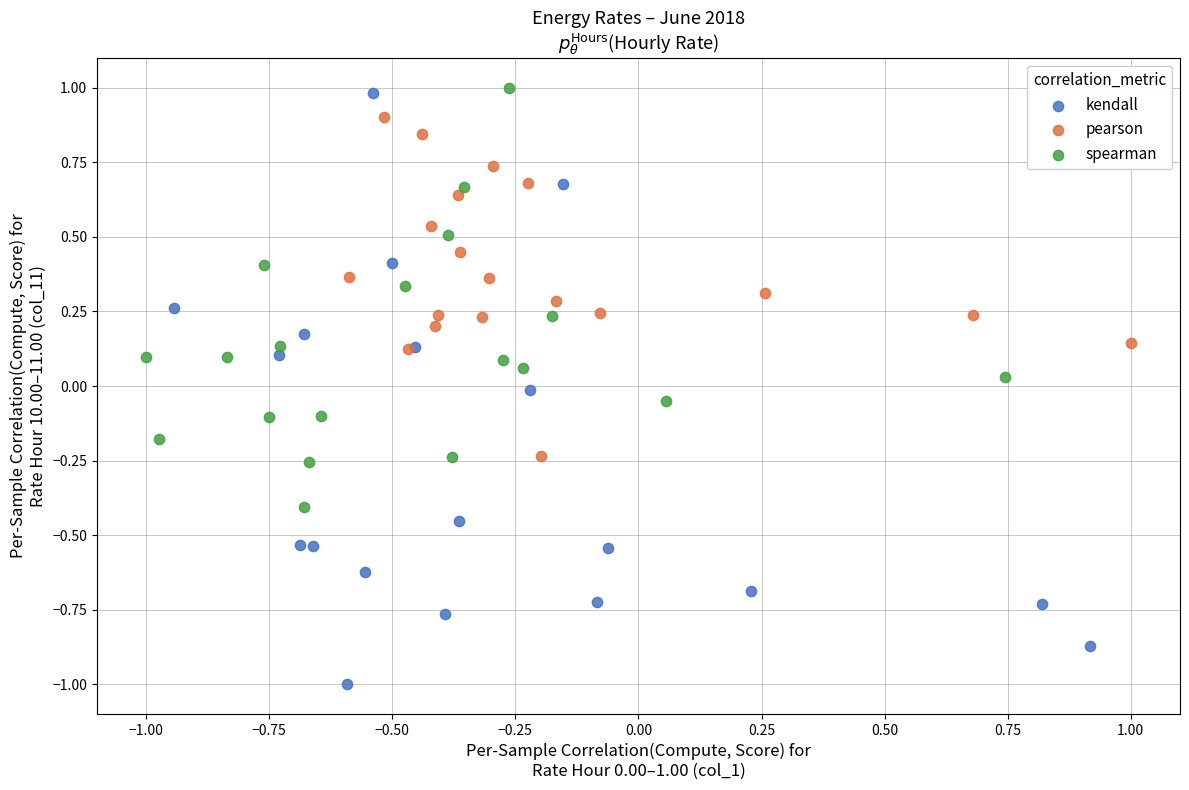

Which series has the widest spread of Y values?

kendall